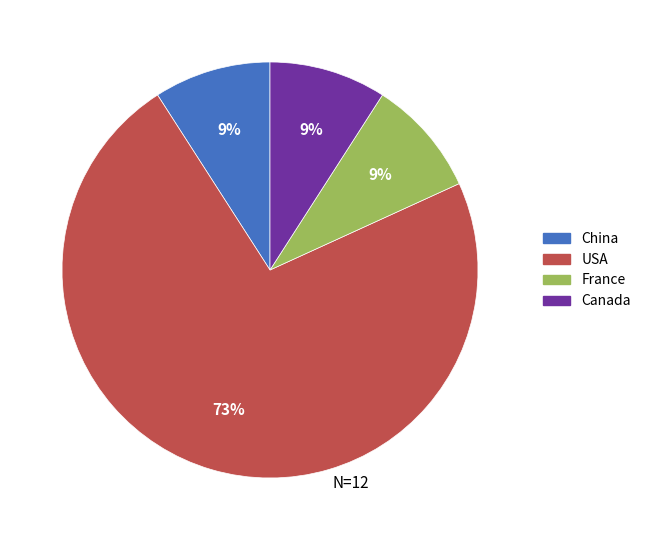

To the nearest percent, what percentage of the pie is China?

9%